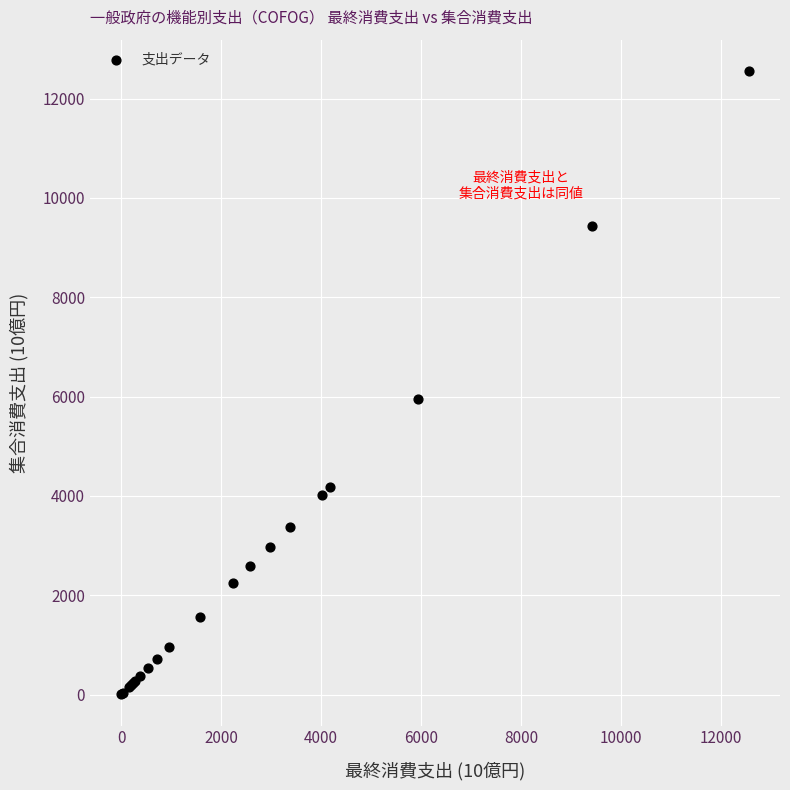

What Y value in the scatter plot is closest to 6281?

5947.9